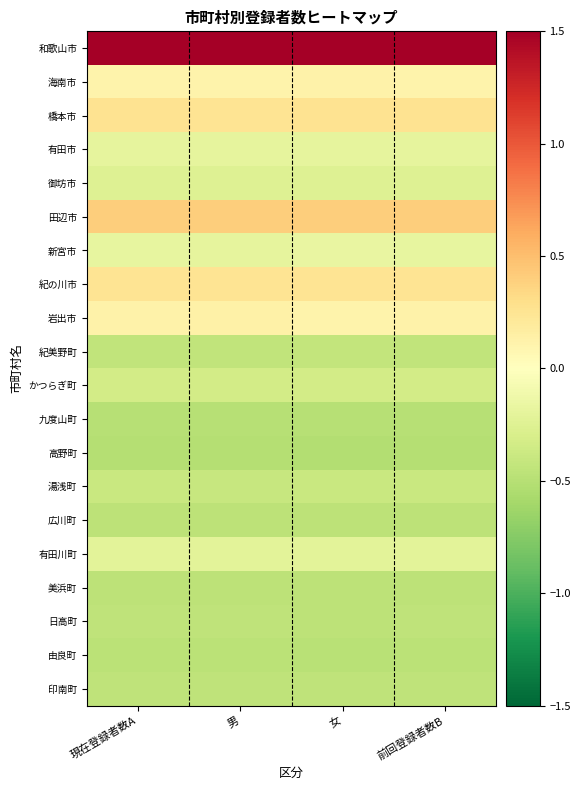

Reading right to left, what are all the values shown in this chart?

和歌山市: 前回登録者数B=4.2	女=4.2	男=4.2	現在登録者数A=4.2
海南市: 前回登録者数B=0.1	女=0.1	男=0.1	現在登録者数A=0.1
橋本市: 前回登録者数B=0.3	女=0.3	男=0.3	現在登録者数A=0.3
有田市: 前回登録者数B=-0.2	女=-0.2	男=-0.2	現在登録者数A=-0.2
御坊市: 前回登録者数B=-0.3	女=-0.3	男=-0.3	現在登録者数A=-0.3
田辺市: 前回登録者数B=0.4	女=0.4	男=0.4	現在登録者数A=0.4
新宮市: 前回登録者数B=-0.2	女=-0.2	男=-0.2	現在登録者数A=-0.2
紀の川市: 前回登録者数B=0.3	女=0.3	男=0.3	現在登録者数A=0.3
岩出市: 前回登録者数B=0.1	女=0.1	男=0.1	現在登録者数A=0.1
紀美野町: 前回登録者数B=-0.4	女=-0.4	男=-0.4	現在登録者数A=-0.4
かつらぎ町: 前回登録者数B=-0.3	女=-0.3	男=-0.3	現在登録者数A=-0.3
九度山町: 前回登録者数B=-0.5	女=-0.5	男=-0.5	現在登録者数A=-0.5
高野町: 前回登録者数B=-0.5	女=-0.5	男=-0.5	現在登録者数A=-0.5
湯浅町: 前回登録者数B=-0.4	女=-0.4	男=-0.4	現在登録者数A=-0.4
広川町: 前回登録者数B=-0.5	女=-0.5	男=-0.5	現在登録者数A=-0.5
有田川町: 前回登録者数B=-0.2	女=-0.2	男=-0.2	現在登録者数A=-0.2
美浜町: 前回登録者数B=-0.5	女=-0.5	男=-0.5	現在登録者数A=-0.5
日高町: 前回登録者数B=-0.5	女=-0.5	男=-0.5	現在登録者数A=-0.5
由良町: 前回登録者数B=-0.5	女=-0.5	男=-0.5	現在登録者数A=-0.5
印南町: 前回登録者数B=-0.4	女=-0.4	男=-0.4	現在登録者数A=-0.4